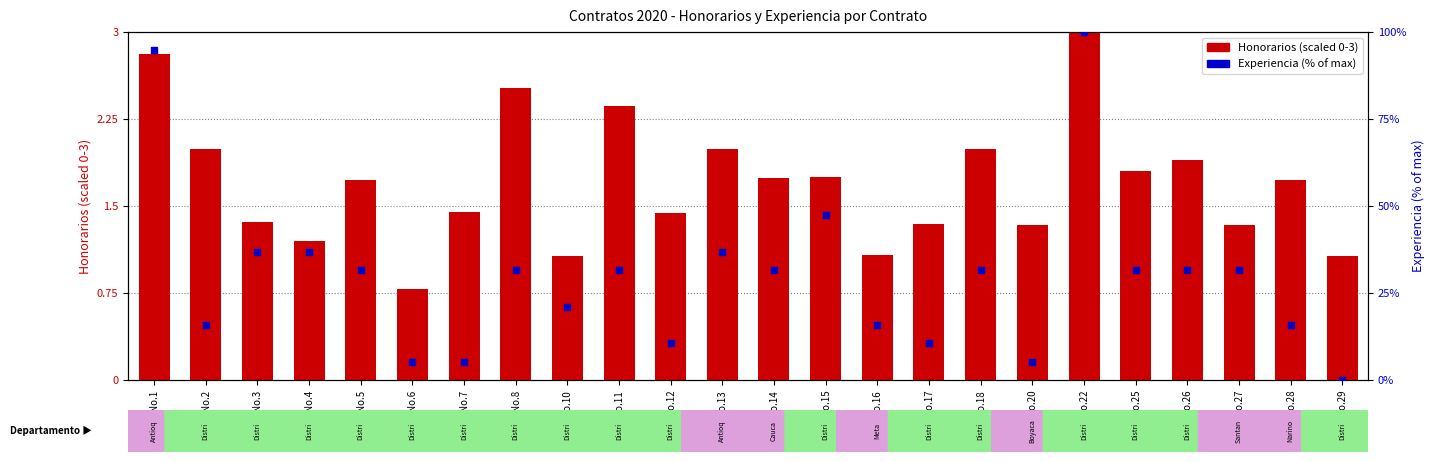

At which category is the sum across all series the highest?

No.22